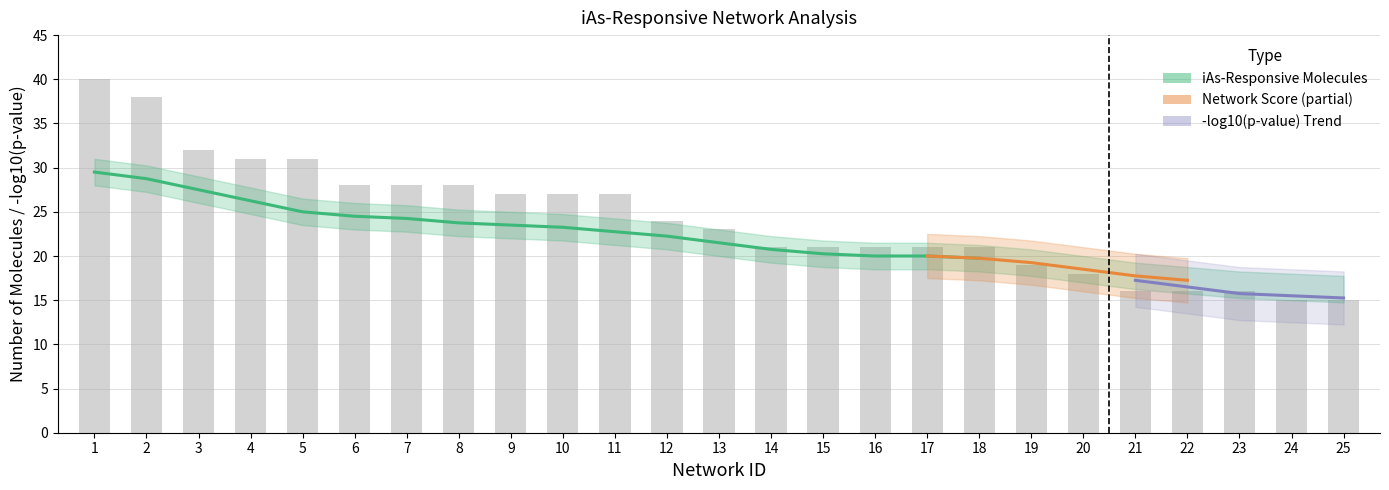

Reading left to right, what are all the values shown in this chart?

40	38	32	31	31	28	28	28	27	27	27	24	23	21	21	21	21	21	19	18	16	16	16	15	15